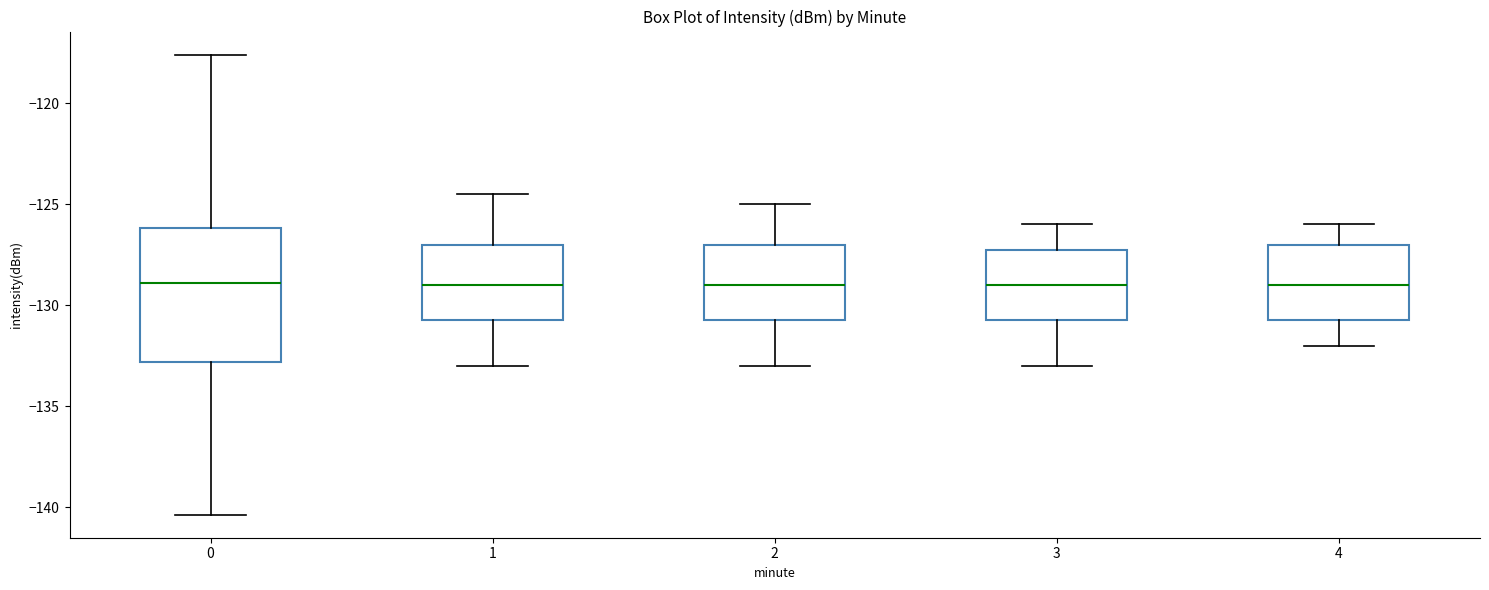

Reading left to right, read every box against the y-axis: the position of its median line, the range the box covers, and the ends of its whiskers. The values are not printed on the chart, so give them approximately, as read against the axis.

0: median -129.0, box -133.0 to -126.0, whiskers -140.5 to -117.5
1: median -129.0, box -130.5 to -127.0, whiskers -133.0 to -124.5
2: median -129.0, box -130.5 to -127.0, whiskers -133.0 to -125.0
3: median -129.0, box -130.5 to -127.0, whiskers -133.0 to -126.0
4: median -129.0, box -130.5 to -127.0, whiskers -132.0 to -126.0